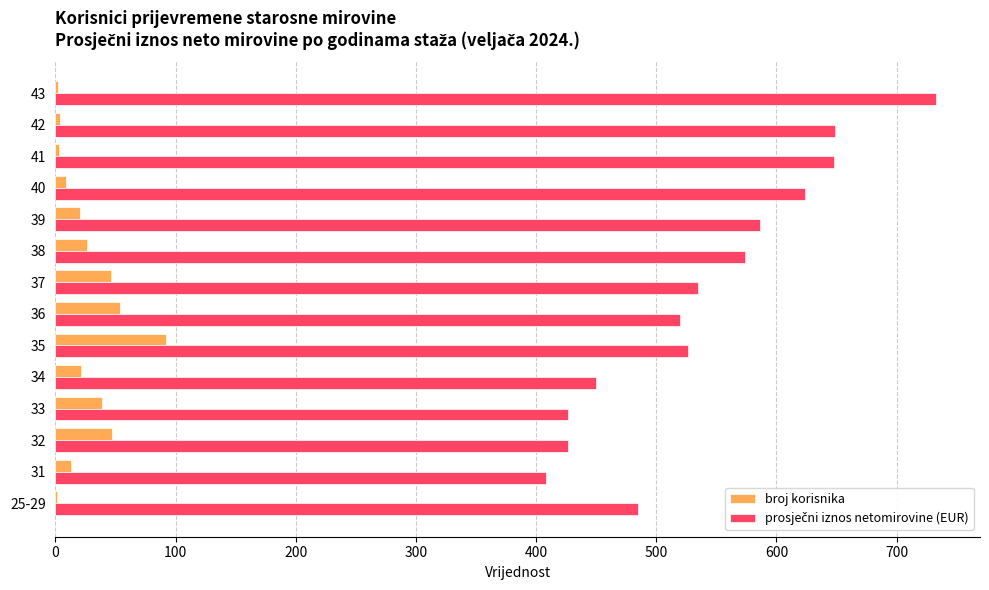

What is the total value across all series at 33?

465.8